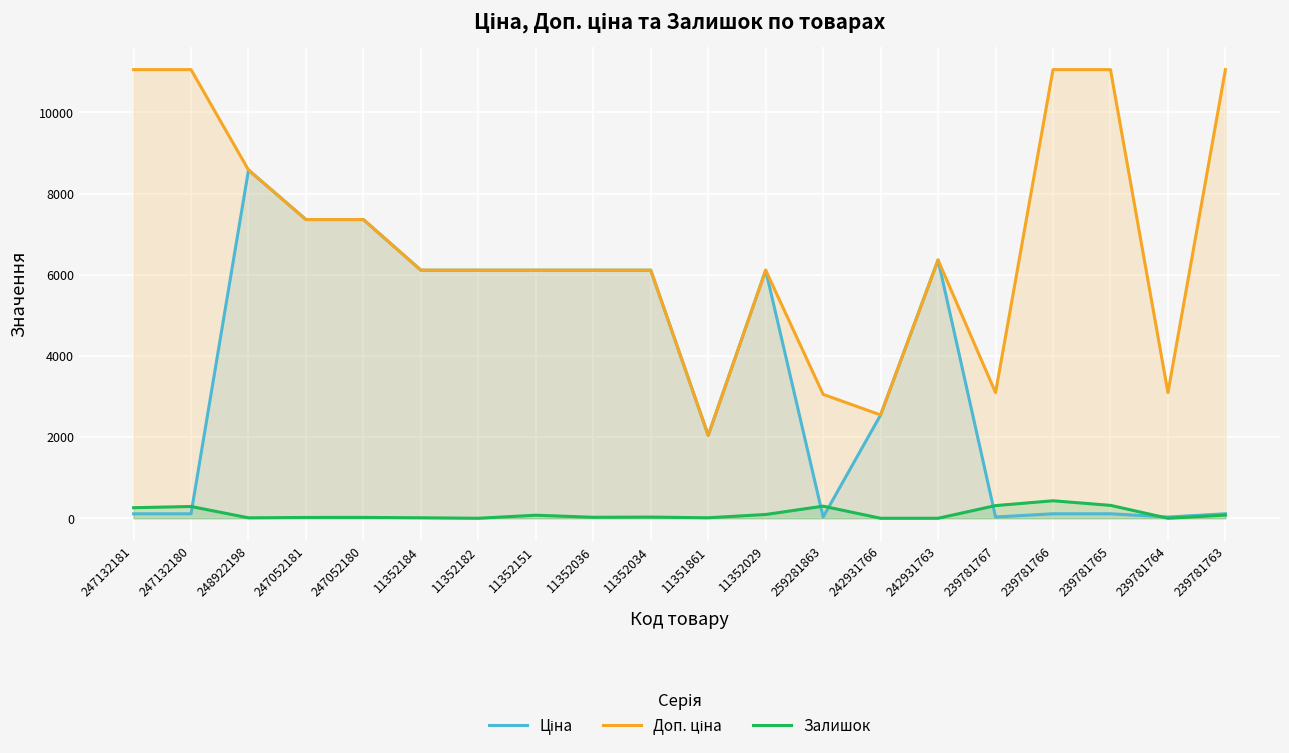

What are all the series names shown in the legend?

Ціна, Доп. ціна, Залишок